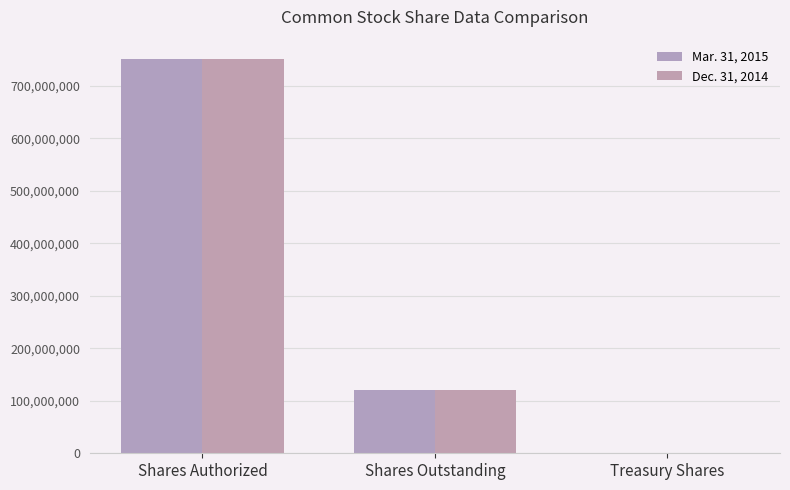

At how many categories does at least one series exceed 421918663?

1